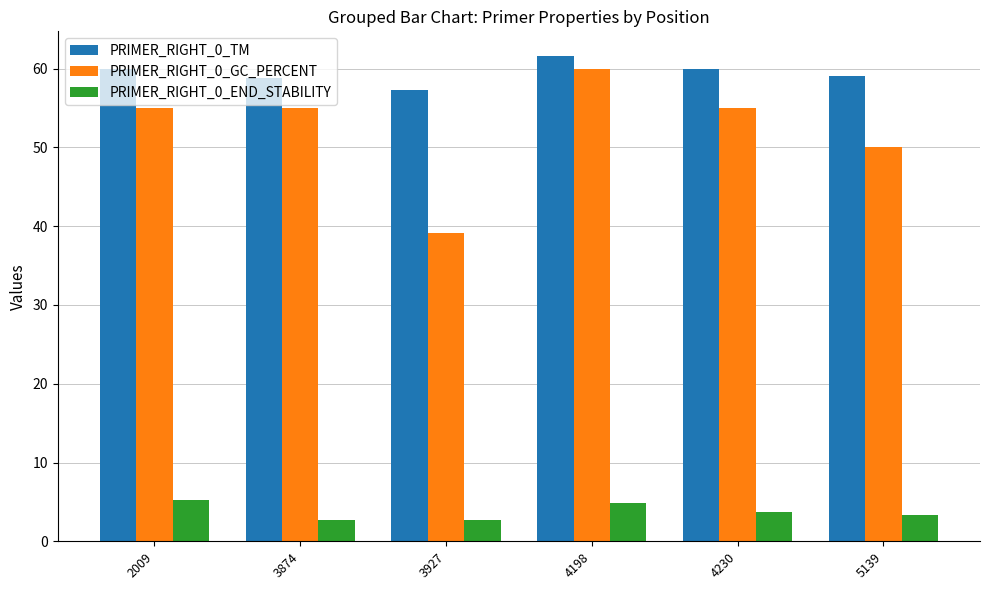

How many groups of bars are there?

6